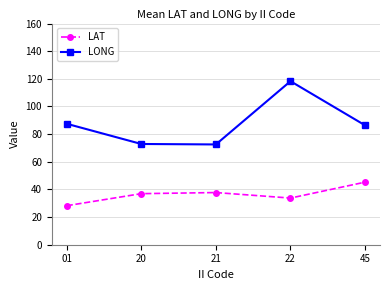

True or false: LAT and LONG intersect in this chart.

False